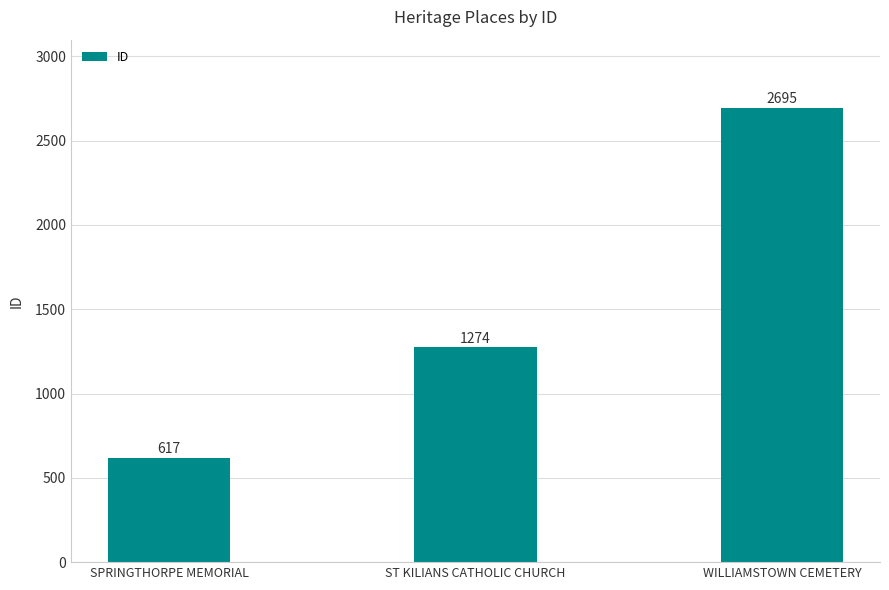

What is the smallest value displayed?

617